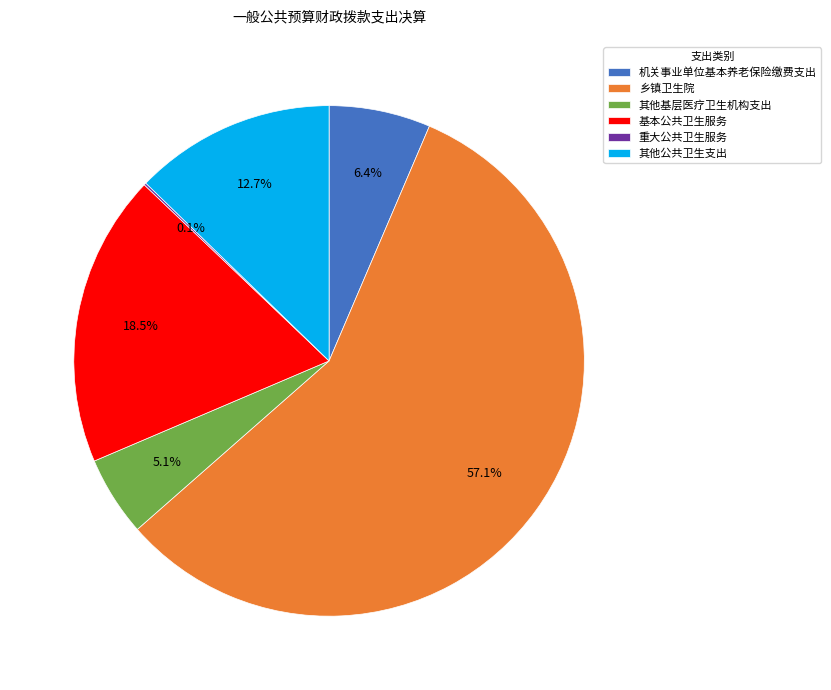

Which slice is the largest?

乡镇卫生院